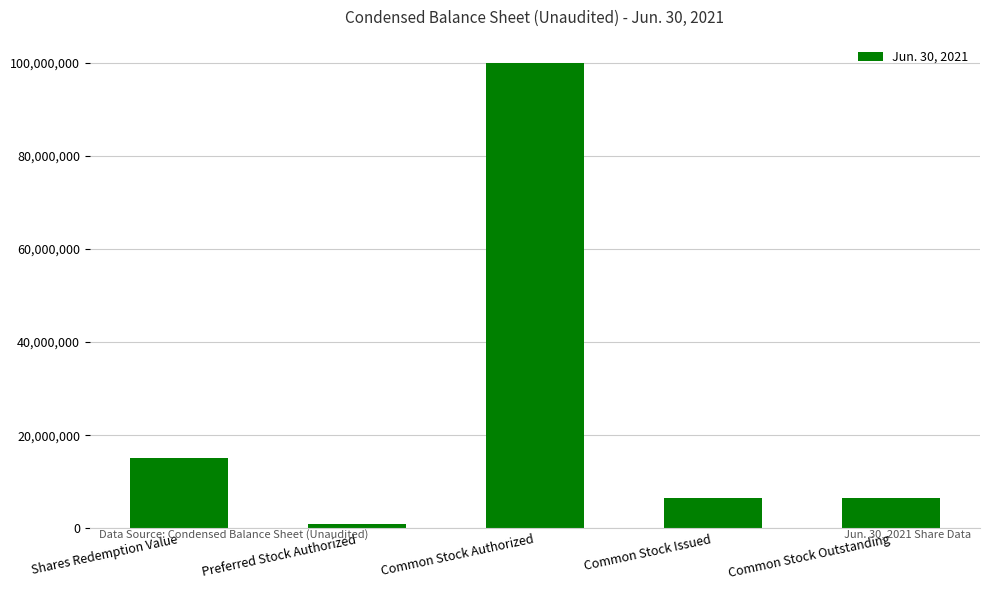

How many bars are there in total?

5